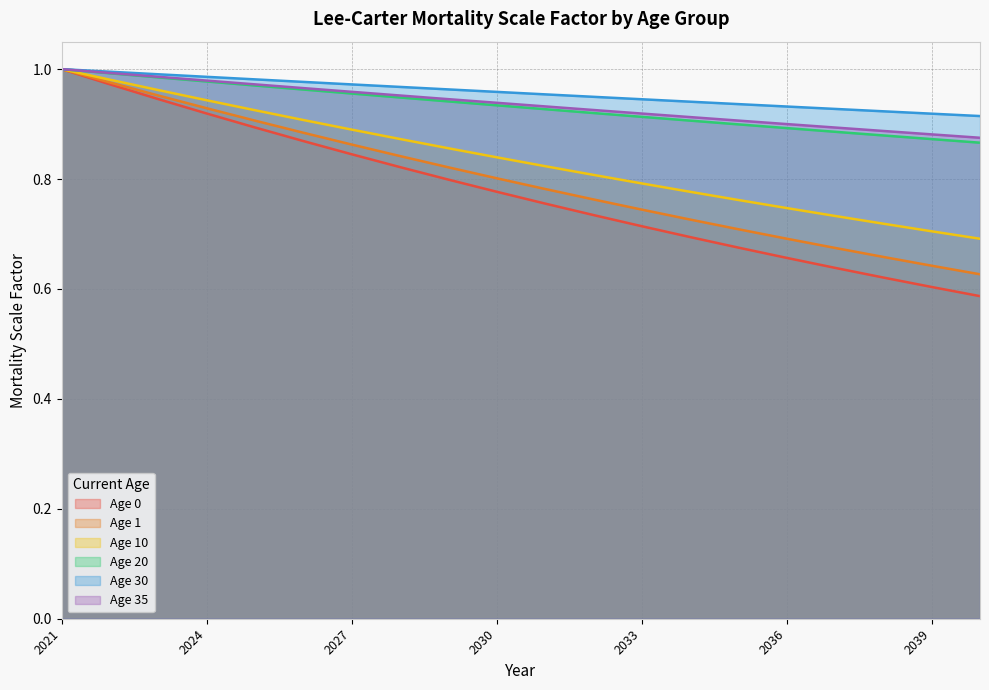

Reading right to left, extract all data points from this chart.

Age 0: 2040=0.6	2039=0.6	2038=0.6	2037=0.6	2036=0.7	2035=0.7	2034=0.7	2033=0.7	2032=0.7	2031=0.8	2030=0.8	2029=0.8	2028=0.8	2027=0.8	2026=0.9	2025=0.9	2024=0.9	2023=0.9	2022=1.0	2021=1.0
Age 1: 2040=0.6	2039=0.6	2038=0.7	2037=0.7	2036=0.7	2035=0.7	2034=0.7	2033=0.7	2032=0.8	2031=0.8	2030=0.8	2029=0.8	2028=0.8	2027=0.9	2026=0.9	2025=0.9	2024=0.9	2023=1.0	2022=1.0	2021=1.0
Age 10: 2040=0.7	2039=0.7	2038=0.7	2037=0.7	2036=0.7	2035=0.8	2034=0.8	2033=0.8	2032=0.8	2031=0.8	2030=0.8	2029=0.9	2028=0.9	2027=0.9	2026=0.9	2025=0.9	2024=0.9	2023=1.0	2022=1.0	2021=1.0
Age 20: 2040=0.9	2039=0.9	2038=0.9	2037=0.9	2036=0.9	2035=0.9	2034=0.9	2033=0.9	2032=0.9	2031=0.9	2030=0.9	2029=0.9	2028=0.9	2027=1.0	2026=1.0	2025=1.0	2024=1.0	2023=1.0	2022=1.0	2021=1.0
Age 30: 2040=0.9	2039=0.9	2038=0.9	2037=0.9	2036=0.9	2035=0.9	2034=0.9	2033=0.9	2032=0.9	2031=1.0	2030=1.0	2029=1.0	2028=1.0	2027=1.0	2026=1.0	2025=1.0	2024=1.0	2023=1.0	2022=1.0	2021=1.0
Age 35: 2040=0.9	2039=0.9	2038=0.9	2037=0.9	2036=0.9	2035=0.9	2034=0.9	2033=0.9	2032=0.9	2031=0.9	2030=0.9	2029=0.9	2028=1.0	2027=1.0	2026=1.0	2025=1.0	2024=1.0	2023=1.0	2022=1.0	2021=1.0